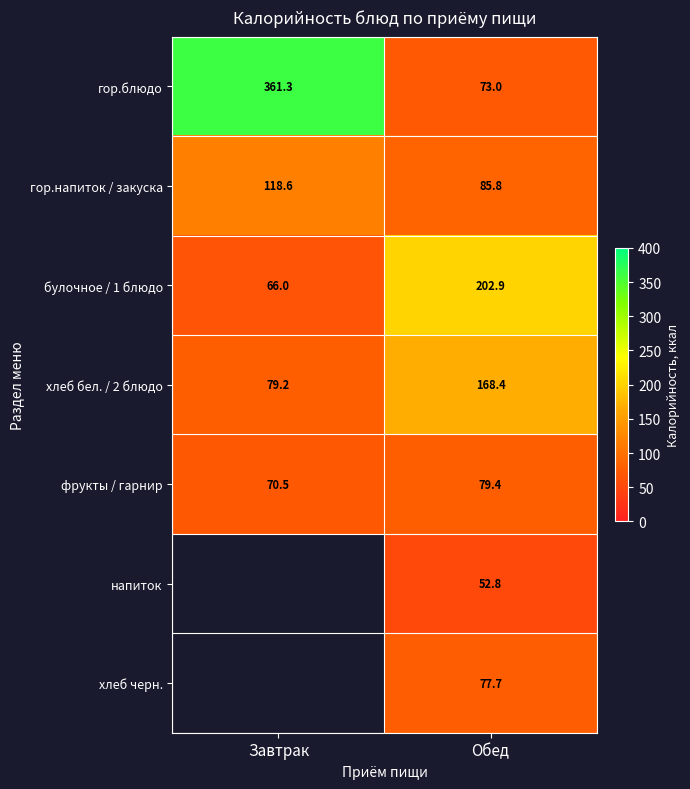

What is the maximum value shown in the chart?

361.3